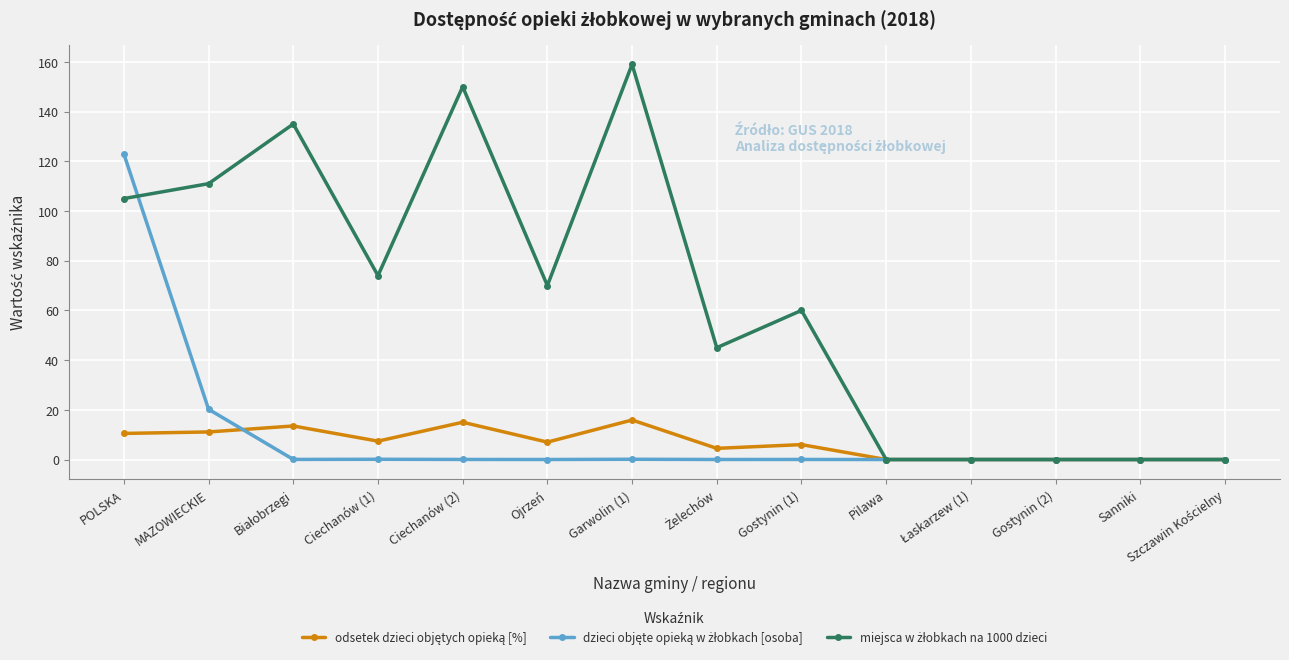

What is the greatest value displayed?

159.0